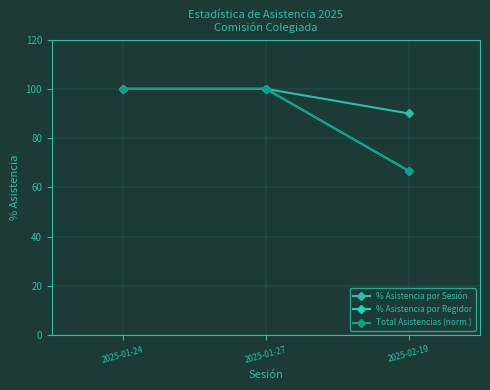

Rank the series by their maximum value, from highest to lowest.

% Asistencia por Sesión, % Asistencia por Regidor, Total Asistencias (norm.)